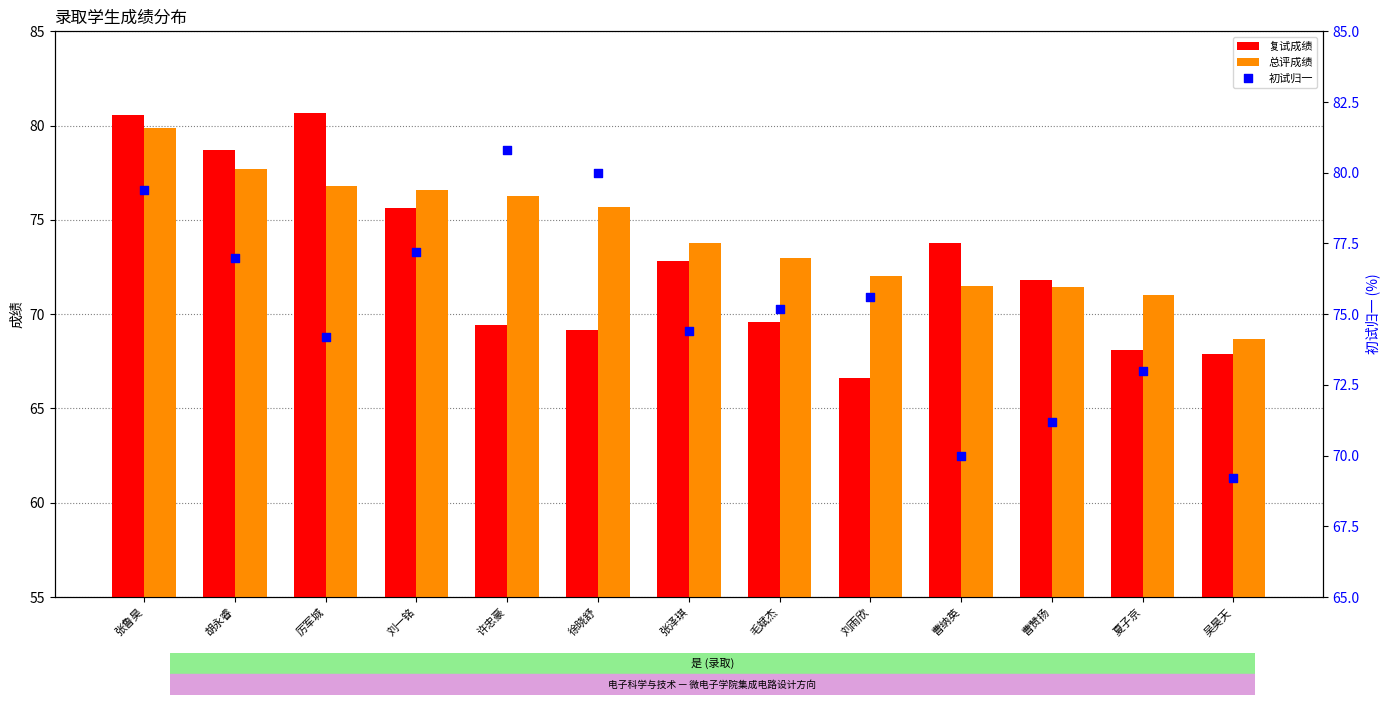

Is the value of 初试归一 at 吴昊天 greater than the value of 复试成绩 at 刘雨欣?

Yes